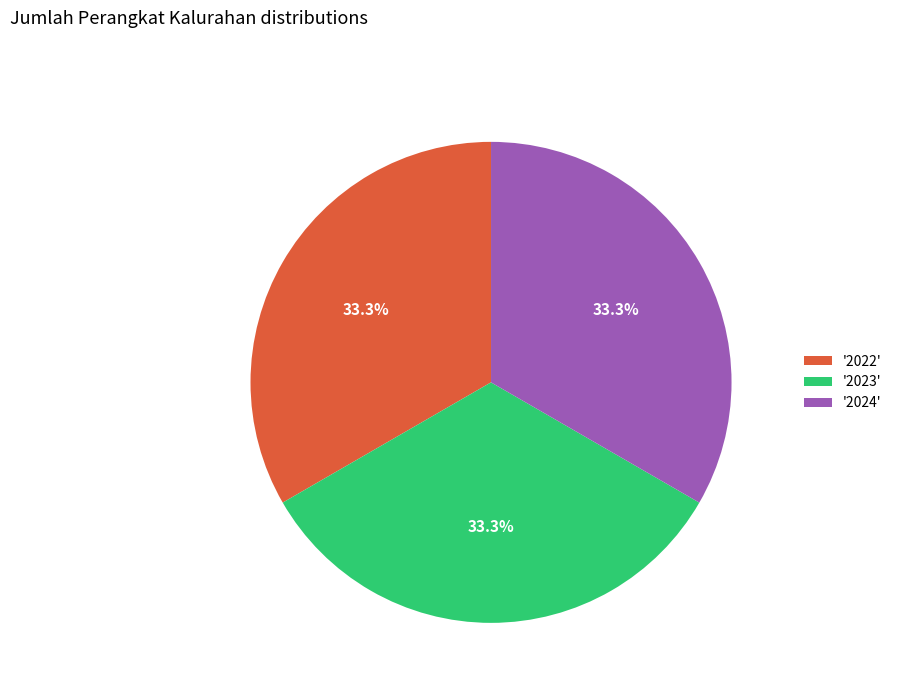

Approximately how many times larger is the value at '2022' compared to '2024'?

1.0